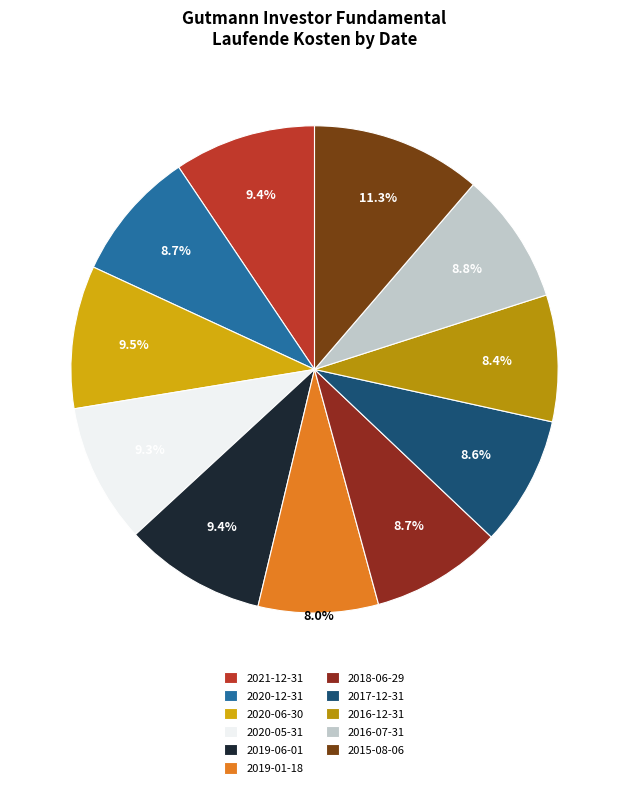

The 2015-08-06 slice represents 2% of the pie. True or false?

False